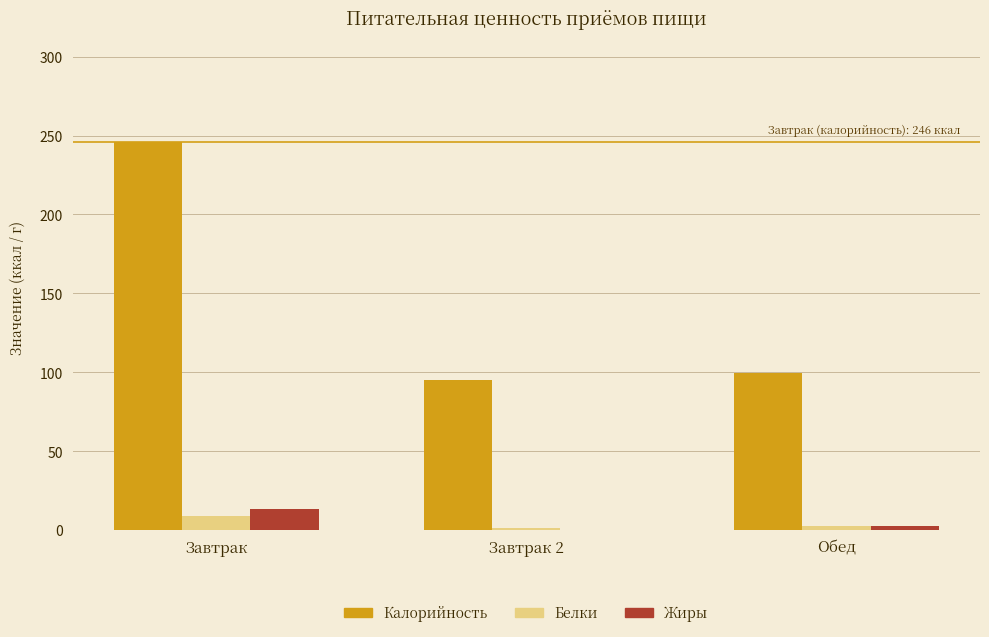

What are all the series names shown in the legend?

Калорийность, Белки, Жиры